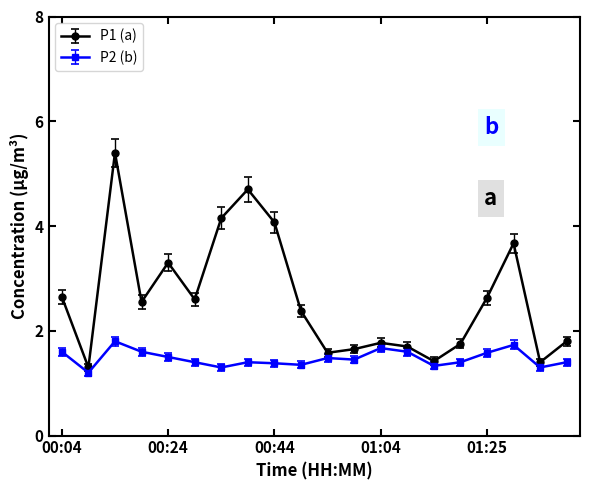

At how many categories does at least one series exceed 3?

6